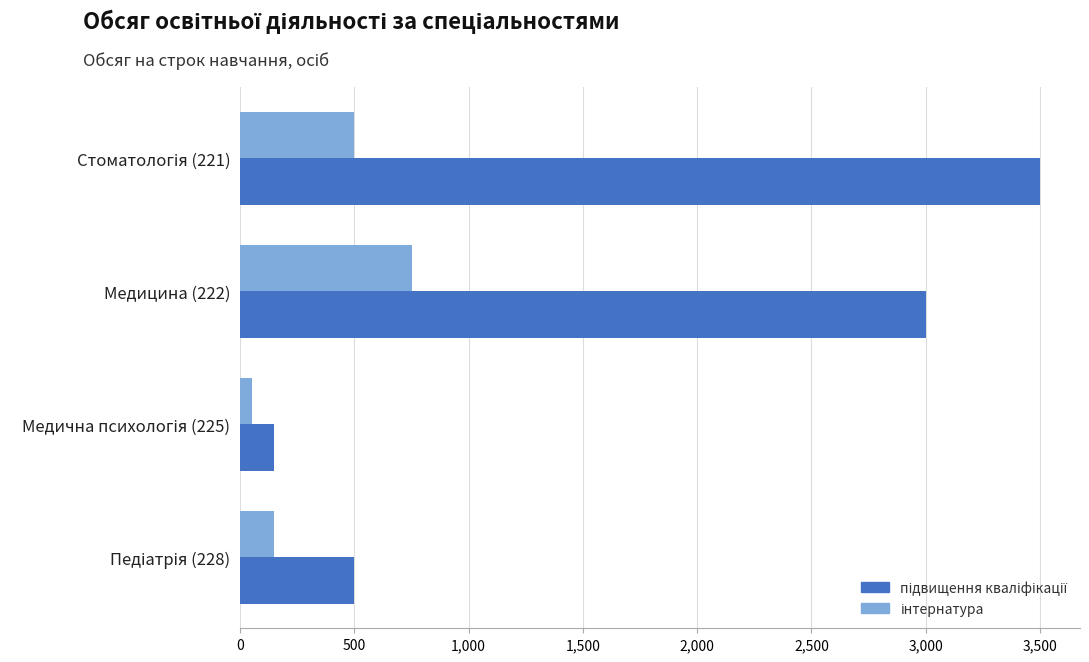

What is the greatest value displayed?

3500